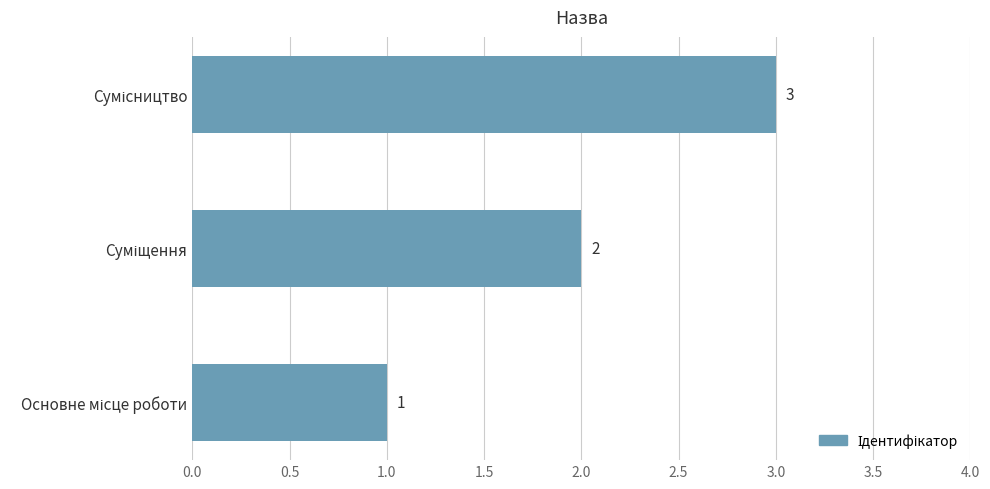

What is the greatest value displayed?

3